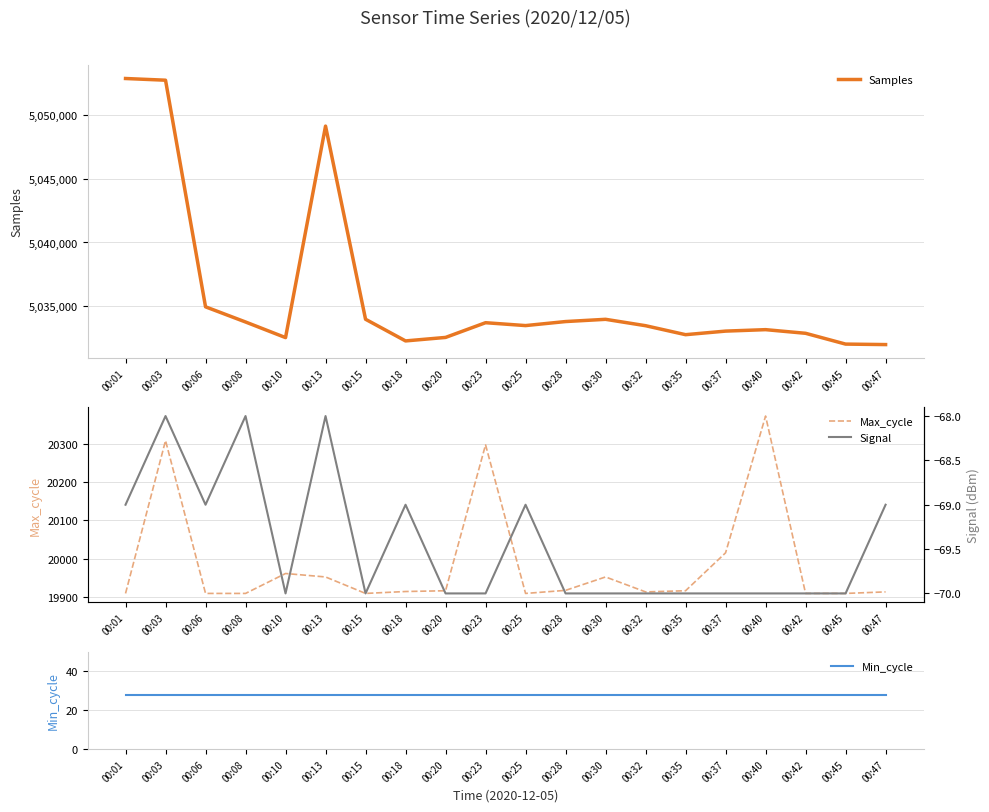

Reading right to left, list all the values displayed in this chart.

Samples: 00:47=5032017	00:45=5032055	00:42=5032899	00:40=5033184	00:37=5033070	00:35=5032791	00:32=5033493	00:30=5033992	00:28=5033817	00:25=5033502	00:23=5033727	00:20=5032576	00:18=5032303	00:15=5033997	00:13=5049098	00:10=5032563	00:08=5033783	00:06=5034969	00:03=5052686	00:01=5052819
Max_cycle: 00:47=19913	00:45=19909	00:42=19909	00:40=20372	00:37=20015	00:35=19916	00:32=19913	00:30=19952	00:28=19917	00:25=19909	00:23=20297	00:20=19916	00:18=19914	00:15=19909	00:13=19952	00:10=19961	00:08=19909	00:06=19909	00:03=20308	00:01=19909
Min_cycle: 00:47=28	00:45=28	00:42=28	00:40=28	00:37=28	00:35=28	00:32=28	00:30=28	00:28=28	00:25=28	00:23=28	00:20=28	00:18=28	00:15=28	00:13=28	00:10=28	00:08=28	00:06=28	00:03=28	00:01=28
Signal: 00:47=-69	00:45=-70	00:42=-70	00:40=-70	00:37=-70	00:35=-70	00:32=-70	00:30=-70	00:28=-70	00:25=-69	00:23=-70	00:20=-70	00:18=-69	00:15=-70	00:13=-68	00:10=-70	00:08=-68	00:06=-69	00:03=-68	00:01=-69